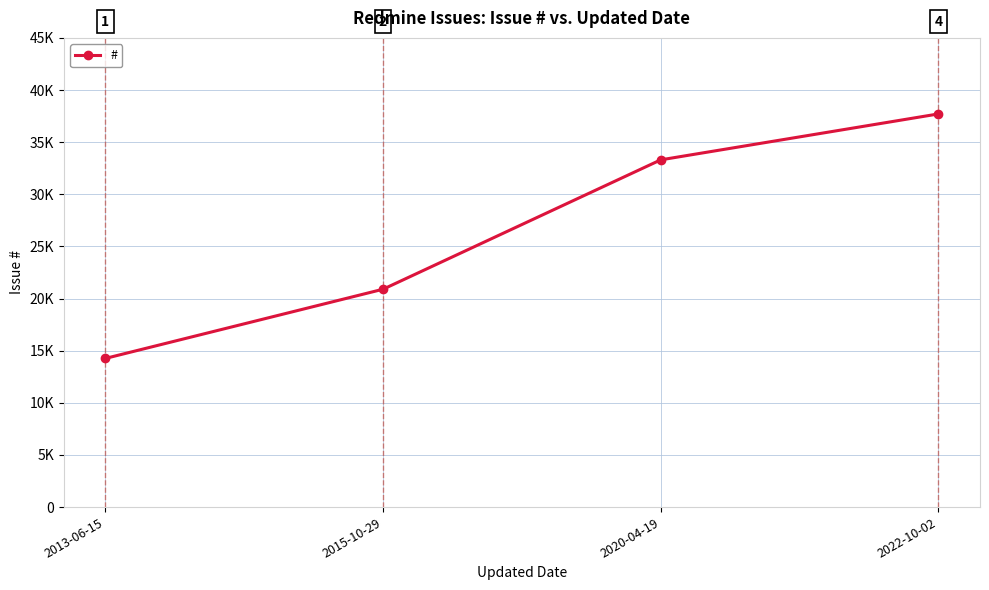

True or false: the data shows 33302 at 2020-04-19.

True